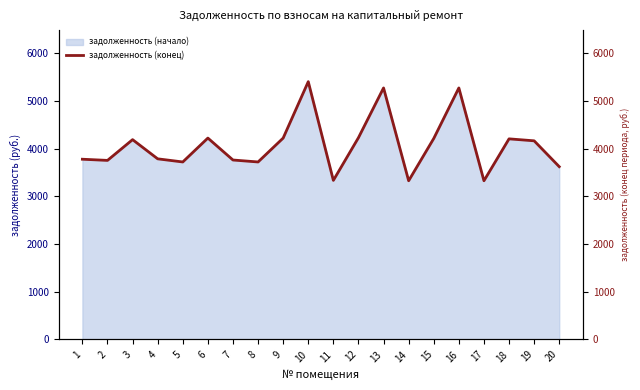

True or false: the data shows 2448.9 at 8.

False